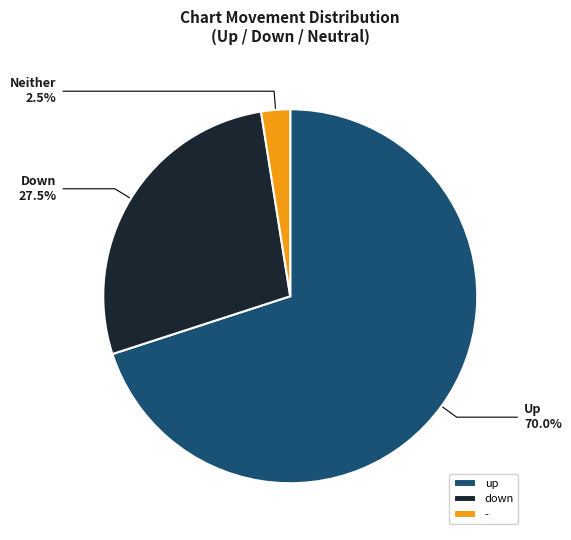

Which has a higher value, down or -?

down